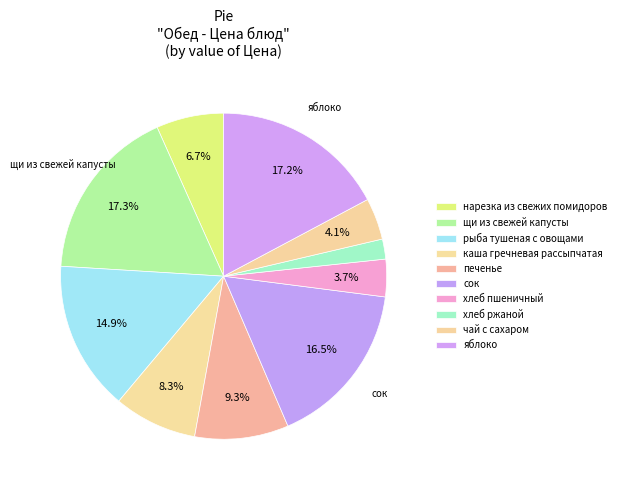

What percentage is NOT represented by нарезка из свежих помидоров?

93.3%